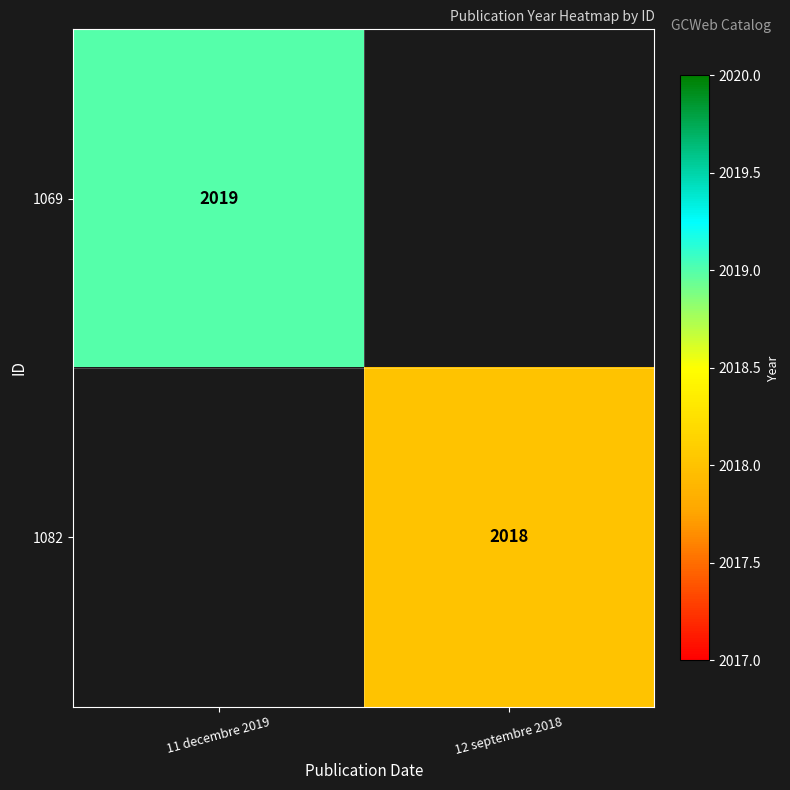

The 1082 series shows 817 at 12 septembre 2018. True or false?

False